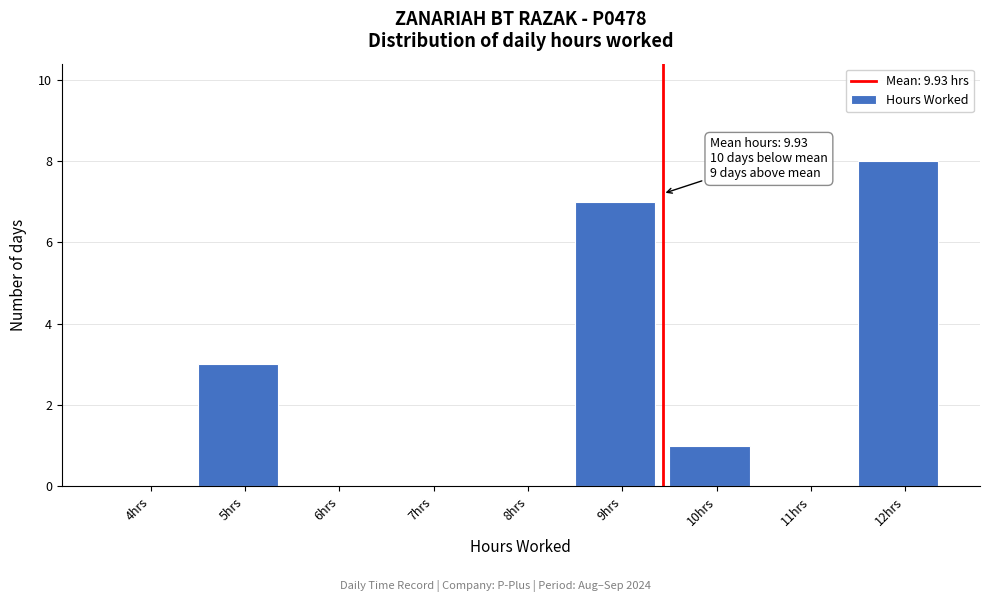

Reading right to left, transcribe all the data shown in this chart.

12hrs=8	11hrs=0	10hrs=1	9hrs=7	8hrs=0	7hrs=0	6hrs=0	5hrs=3	4hrs=0